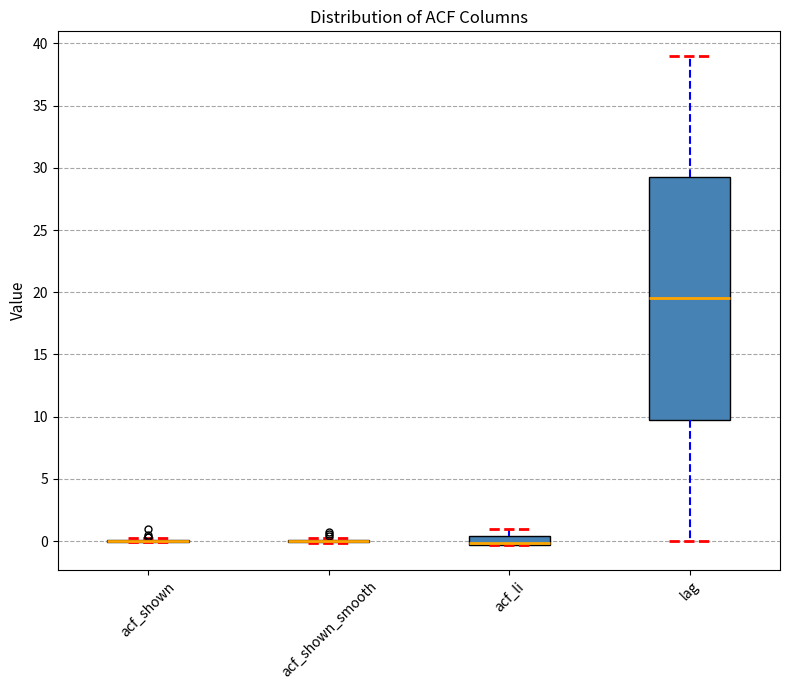

Which box is the tallest, from its lower edge to its upper edge?

lag